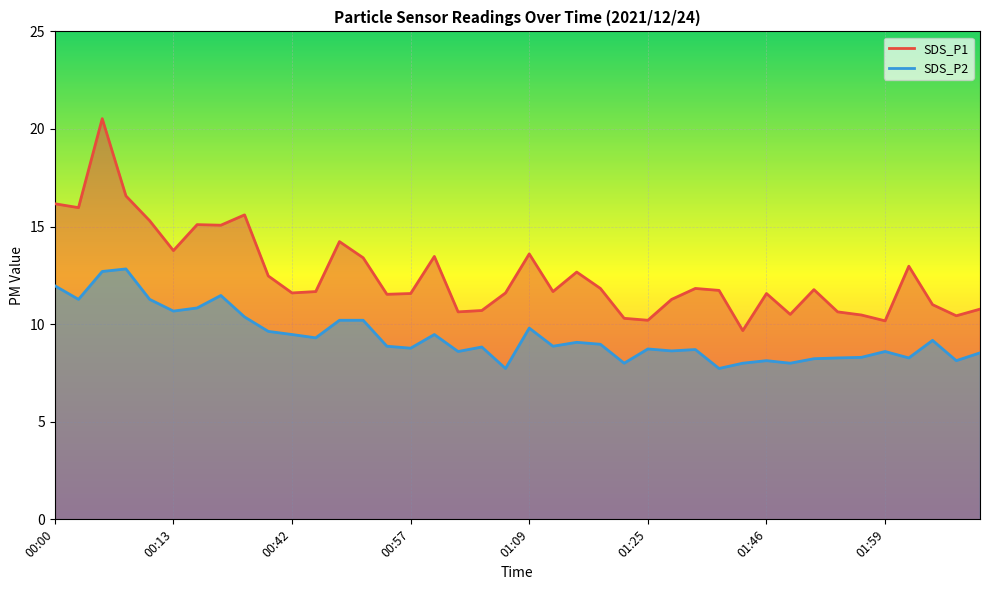

Rank the series by their maximum value, from highest to lowest.

SDS_P1, SDS_P2